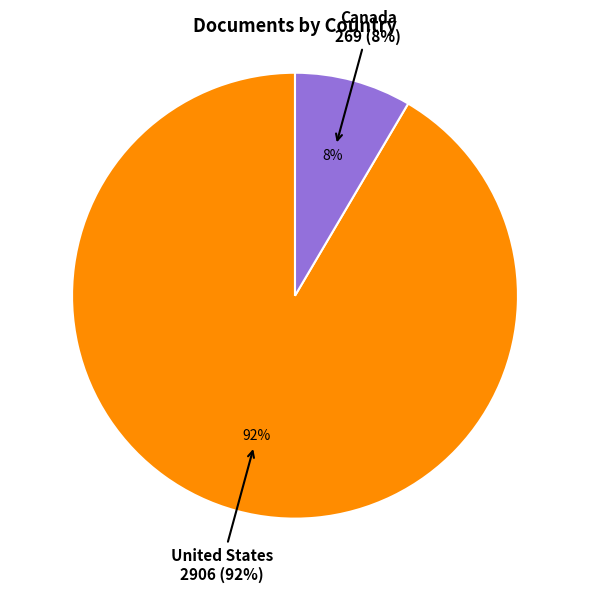

Which has a higher value, Canada or United States?

United States